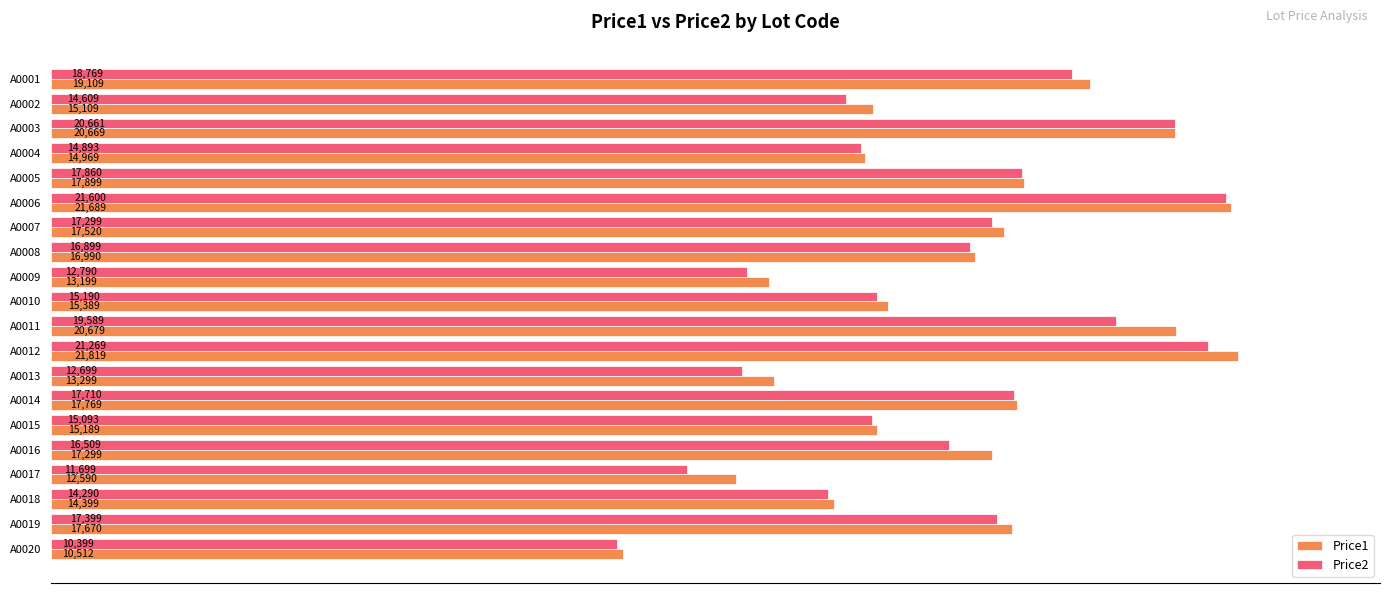

List the series in order of their overall mean, highest first.

Price1, Price2